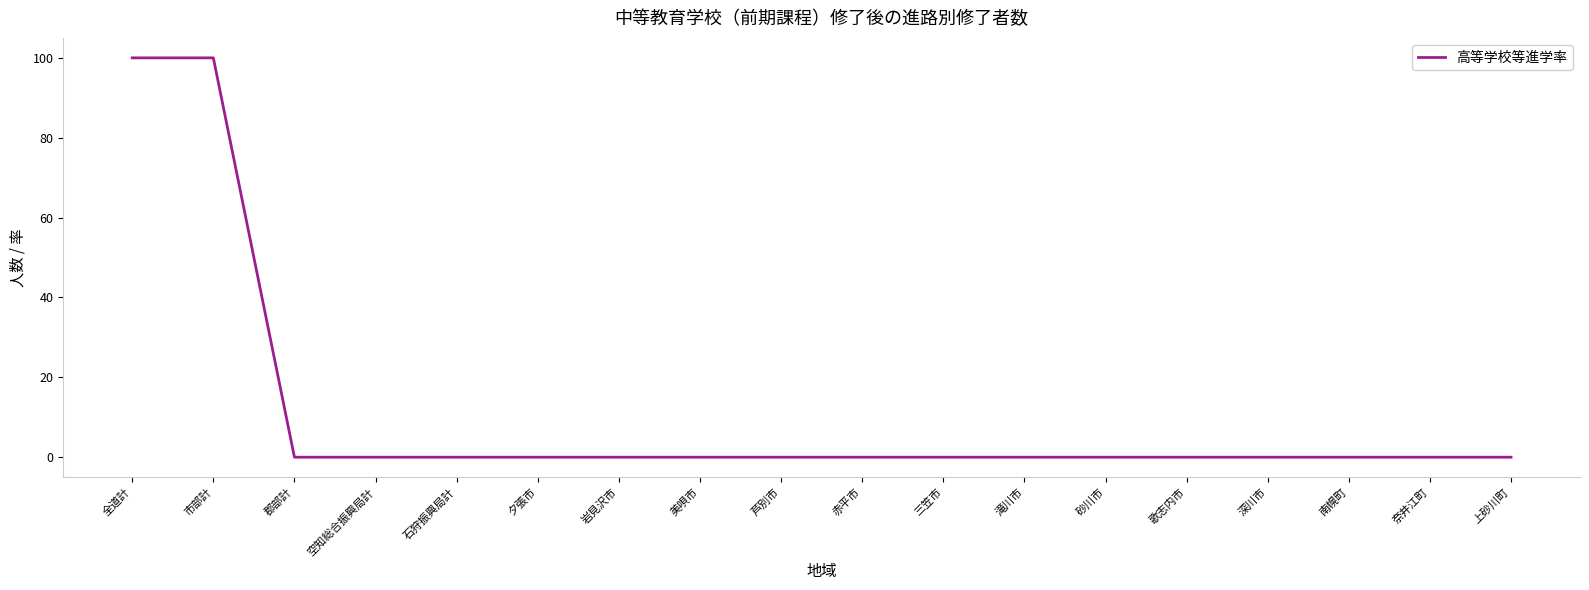

The chart shows a value of 62 at 深川市. True or false?

False